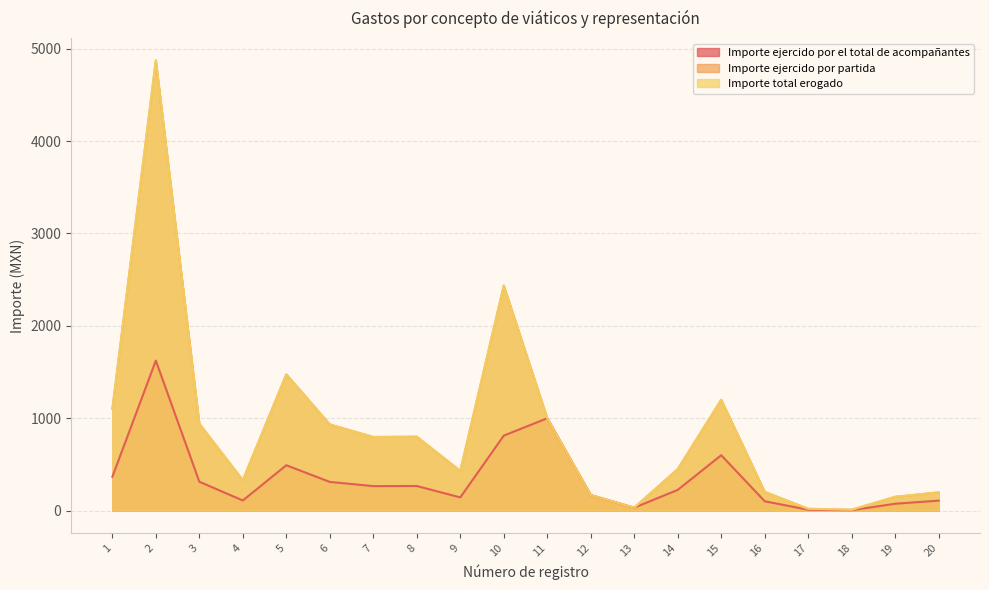

How many interior local peaks does the Importe total erogado series have?

5